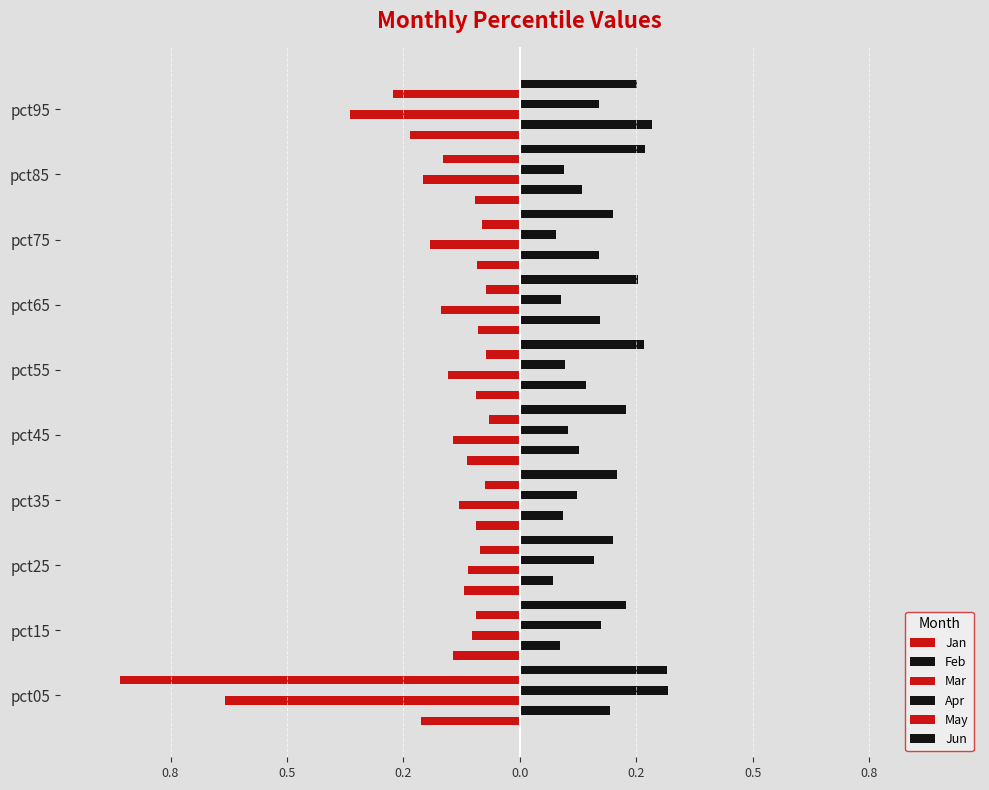

Reading left to right, extract all data points from this chart.

Jan: -0.2	-0.1	-0.1	-0.1	-0.1	-0.1	-0.1	-0.1	-0.1	-0.2
Feb: 0.2	0.1	0.1	0.1	0.1	0.1	0.2	0.2	0.1	0.3
Mar: -0.6	-0.1	-0.1	-0.1	-0.1	-0.2	-0.2	-0.2	-0.2	-0.4
Apr: 0.3	0.2	0.2	0.1	0.1	0.1	0.1	0.1	0.1	0.2
May: -0.9	-0.1	-0.1	-0.1	-0.1	-0.1	-0.1	-0.1	-0.2	-0.3
Jun: 0.3	0.2	0.2	0.2	0.2	0.3	0.3	0.2	0.3	0.3